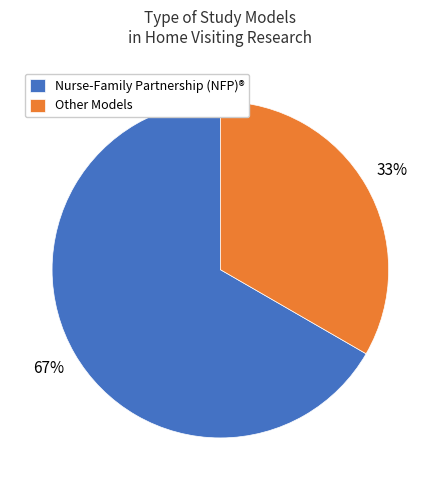

To the nearest percent, what is the average slice percentage?

50%